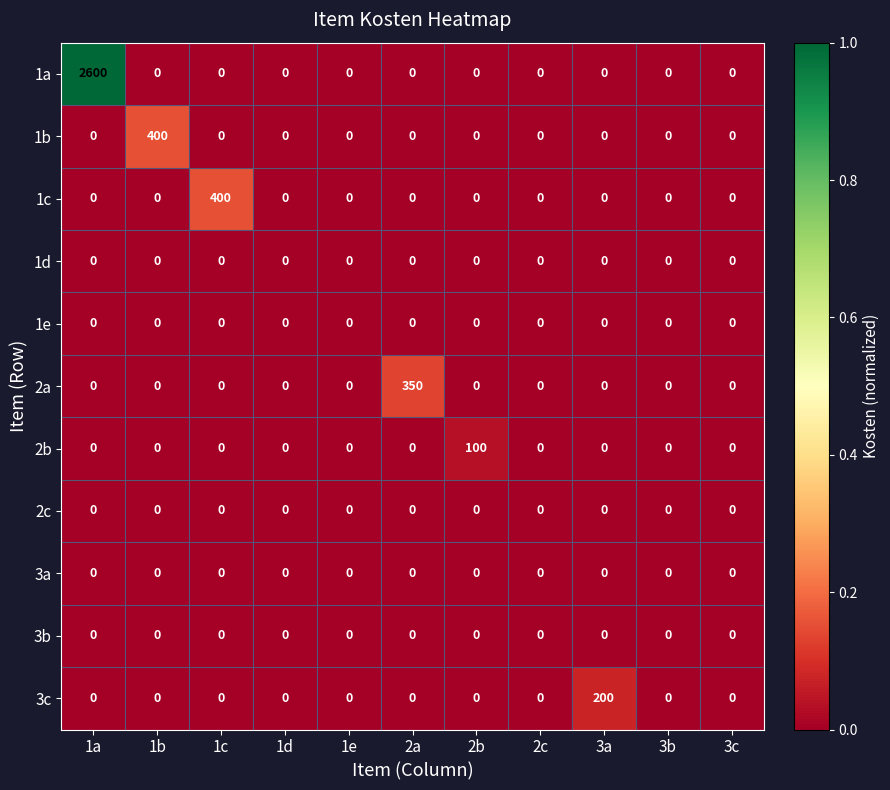

The value of 1c at 3b is 0. True or false?

True